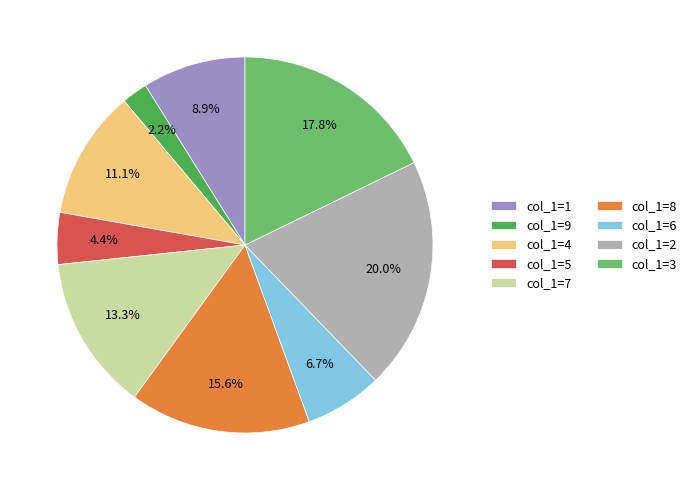

Rank the categories by value from highest to lowest.

col_1=2, col_1=3, col_1=8, col_1=7, col_1=4, col_1=1, col_1=6, col_1=5, col_1=9